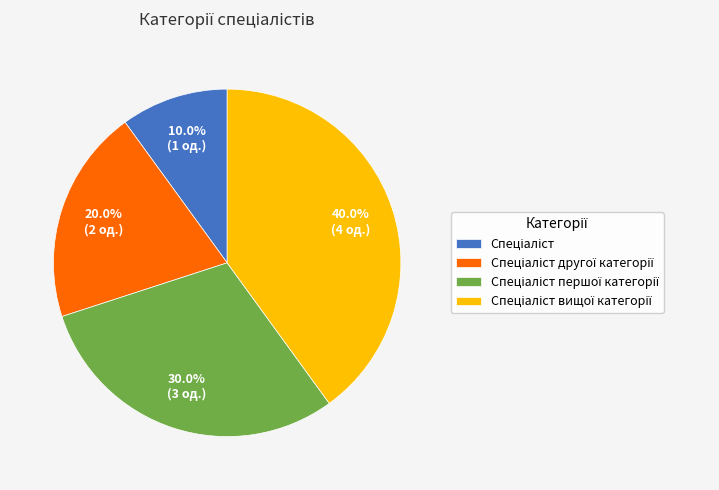

To the nearest percent, what is the difference between the largest and smallest slice percentages?

30%